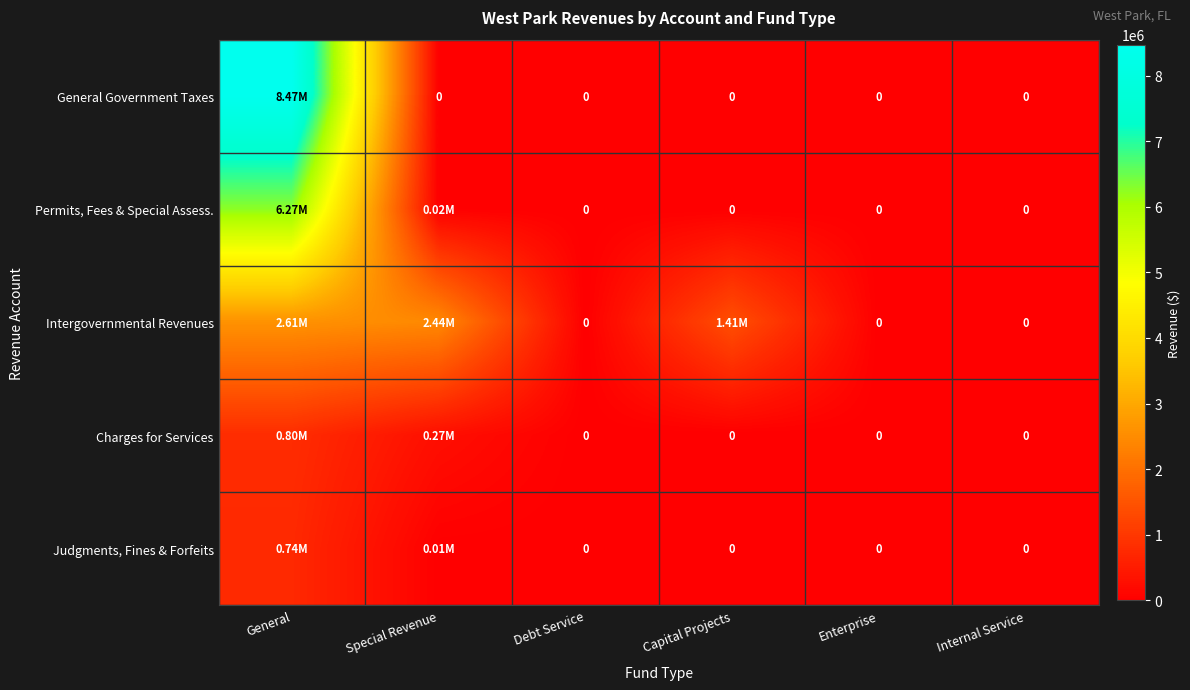

Between Debt Service and Capital Projects, which is larger?

Debt Service